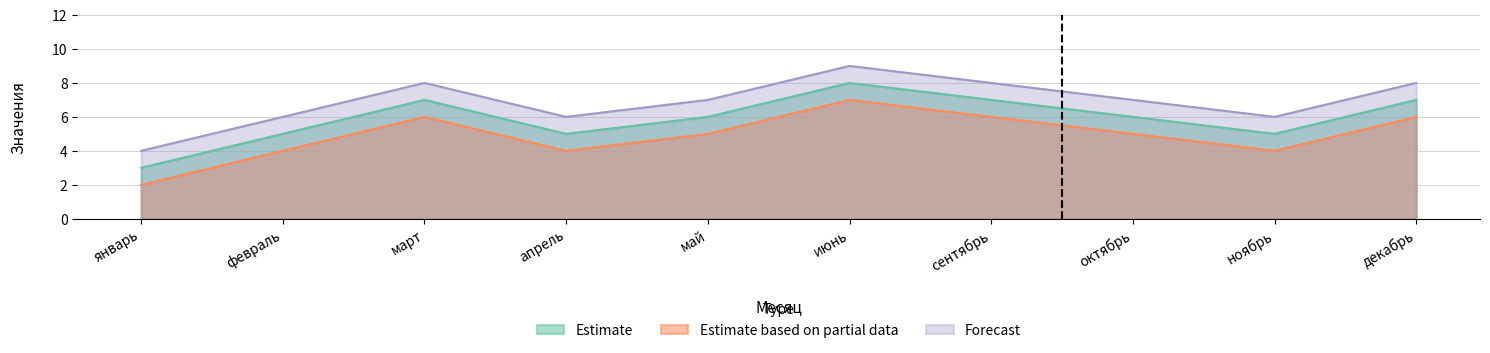

Is it true that Forecast equals 8 at март?

True